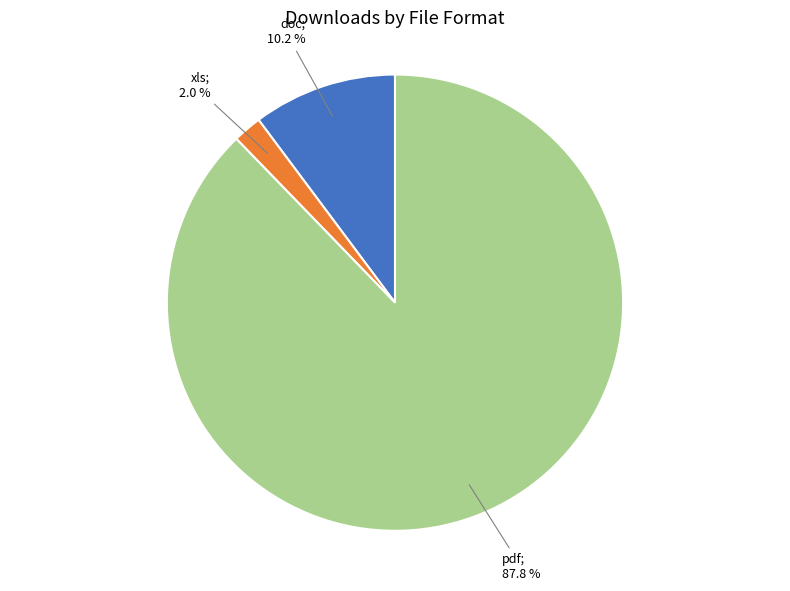

How many slices are in this pie chart?

3